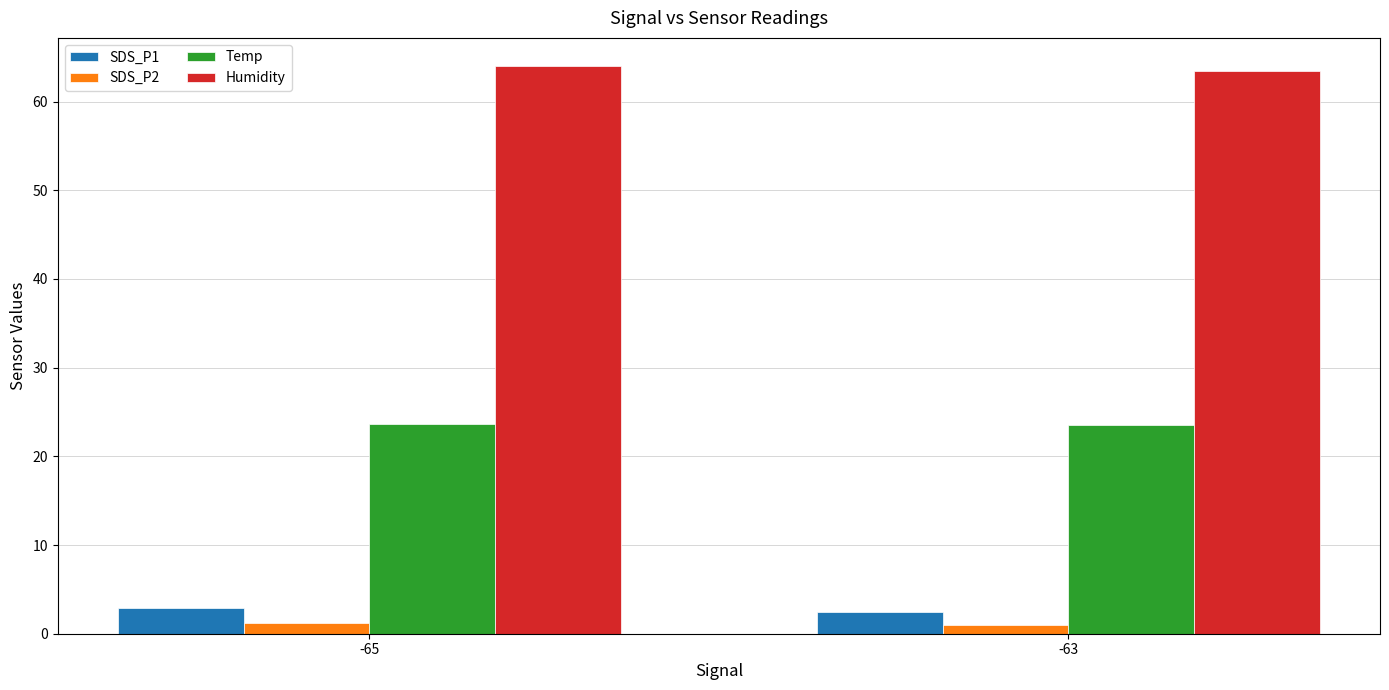

How many bars are there in total?

8